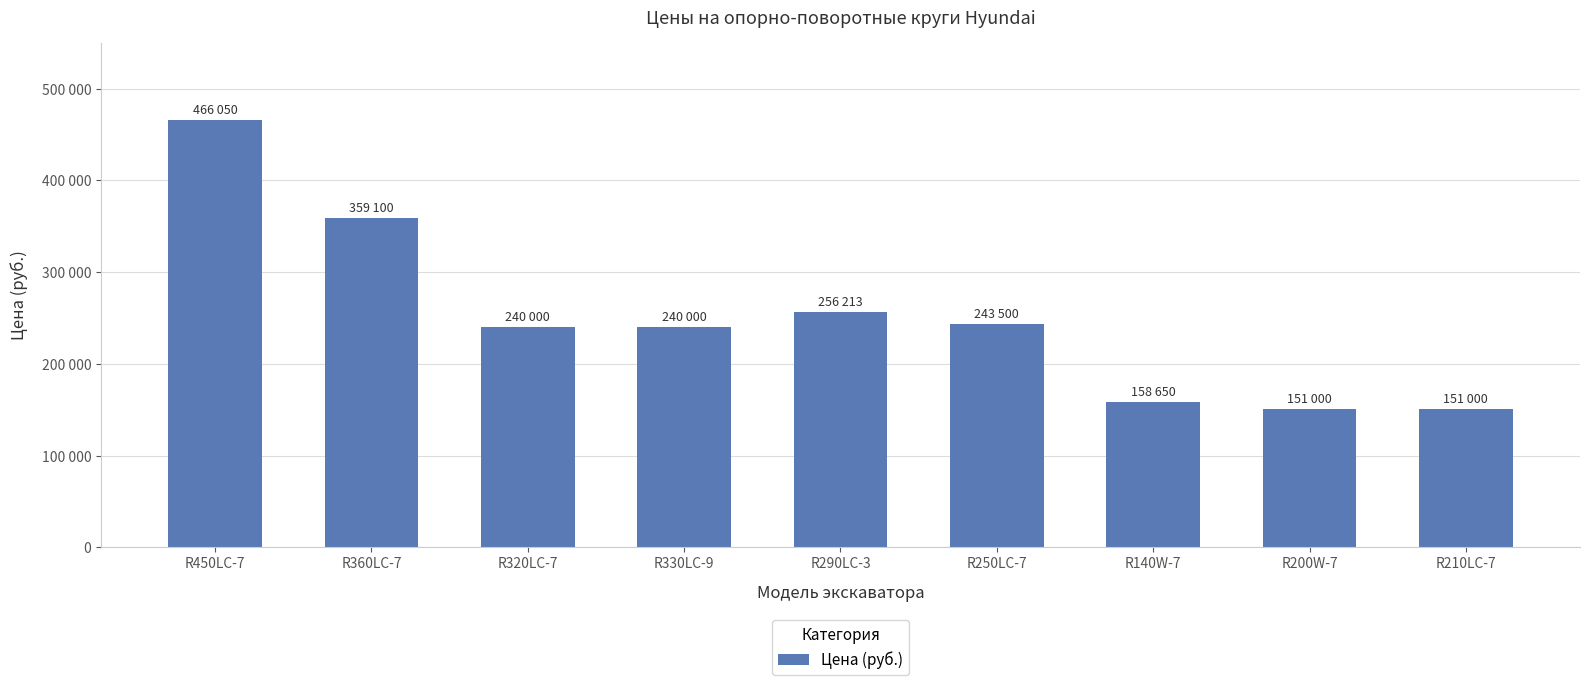

Rank the categories by value from highest to lowest.

R450LC-7, R360LC-7, R290LC-3, R250LC-7, R320LC-7, R330LC-9, R140W-7, R200W-7, R210LC-7